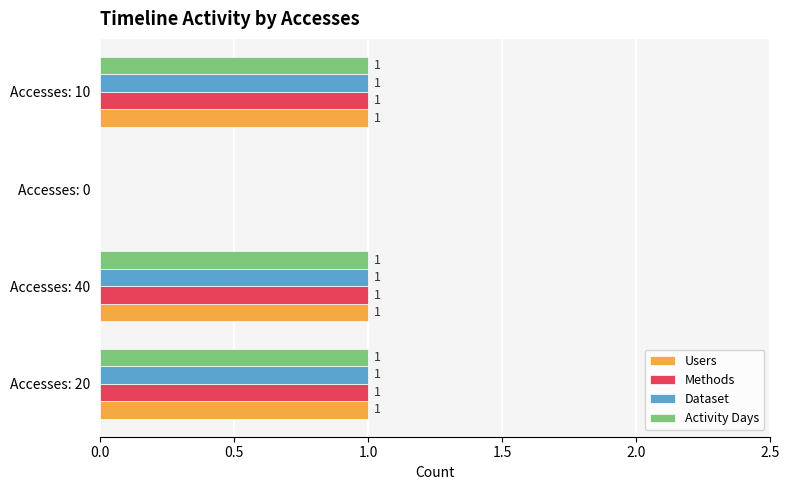

How many values in Methods are above zero?

3